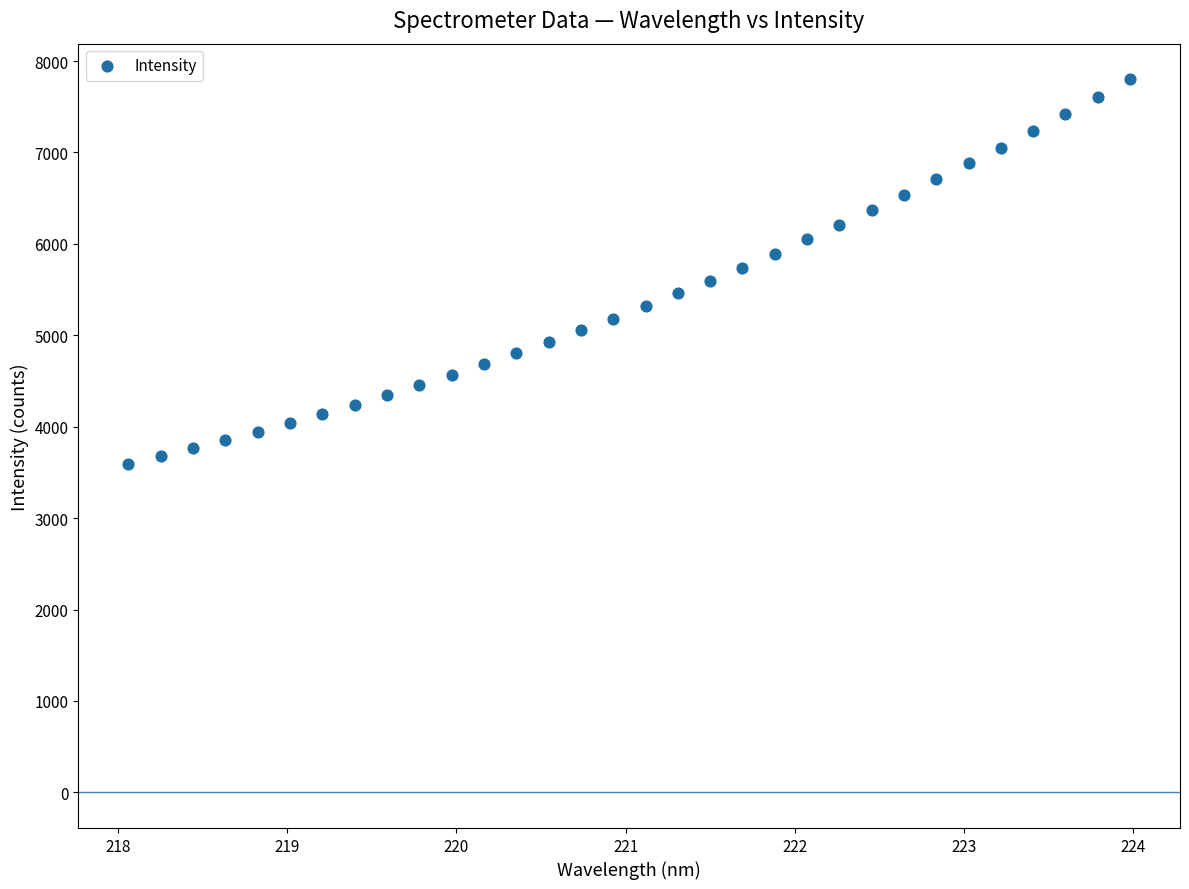

What is the range of X values (max minus min)?

5.9